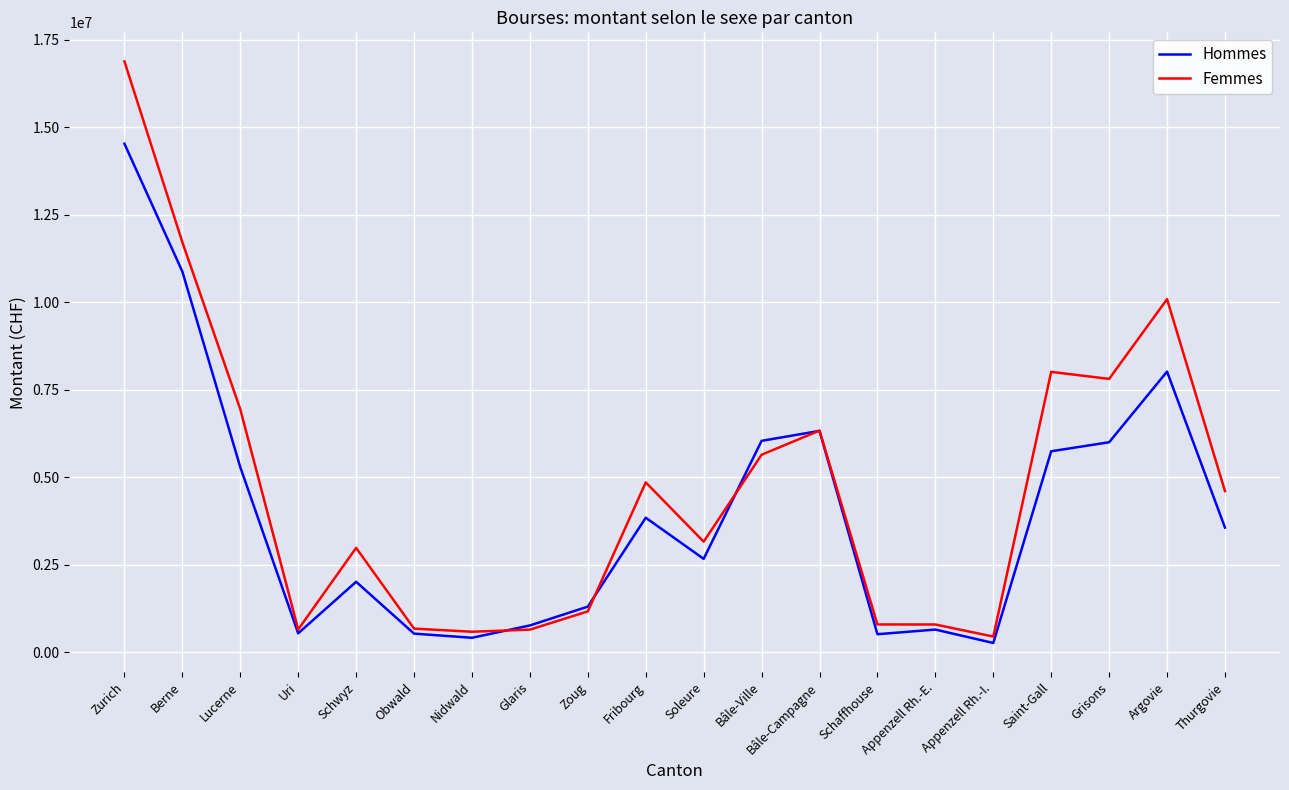

What is the sum of all Femmes values?

94837720